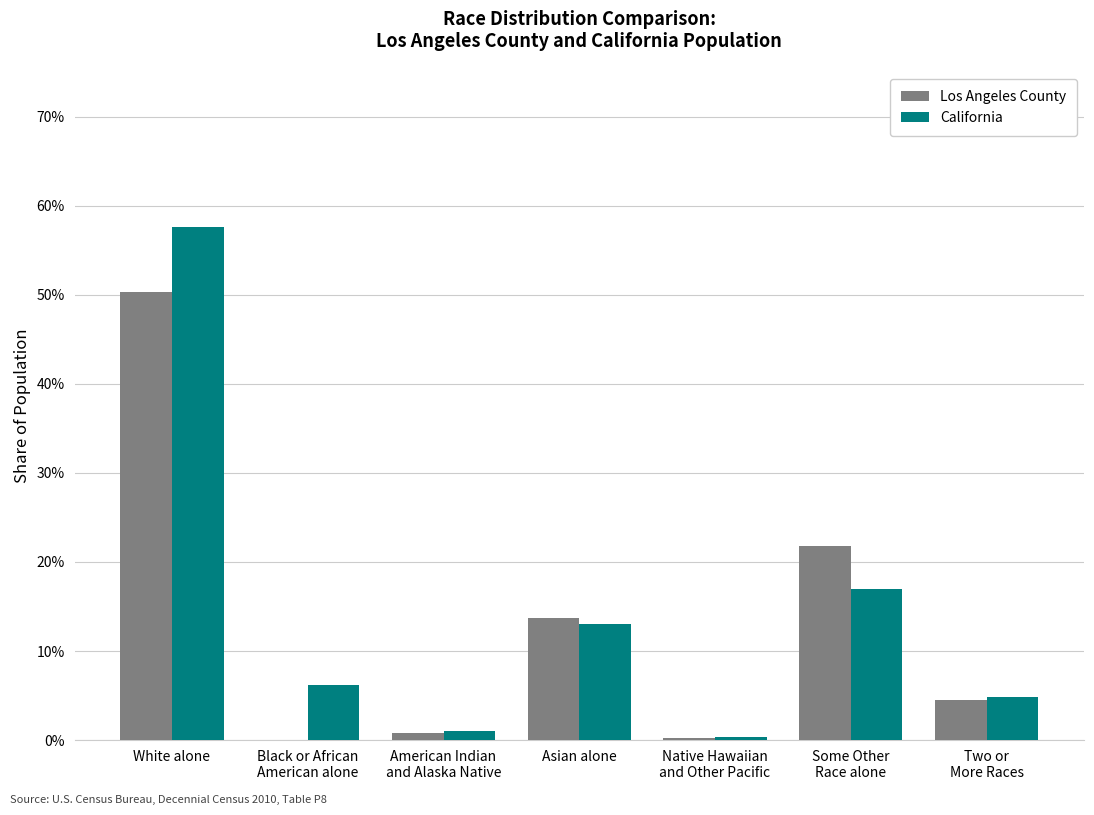

Which series has the largest total across all categories?

California